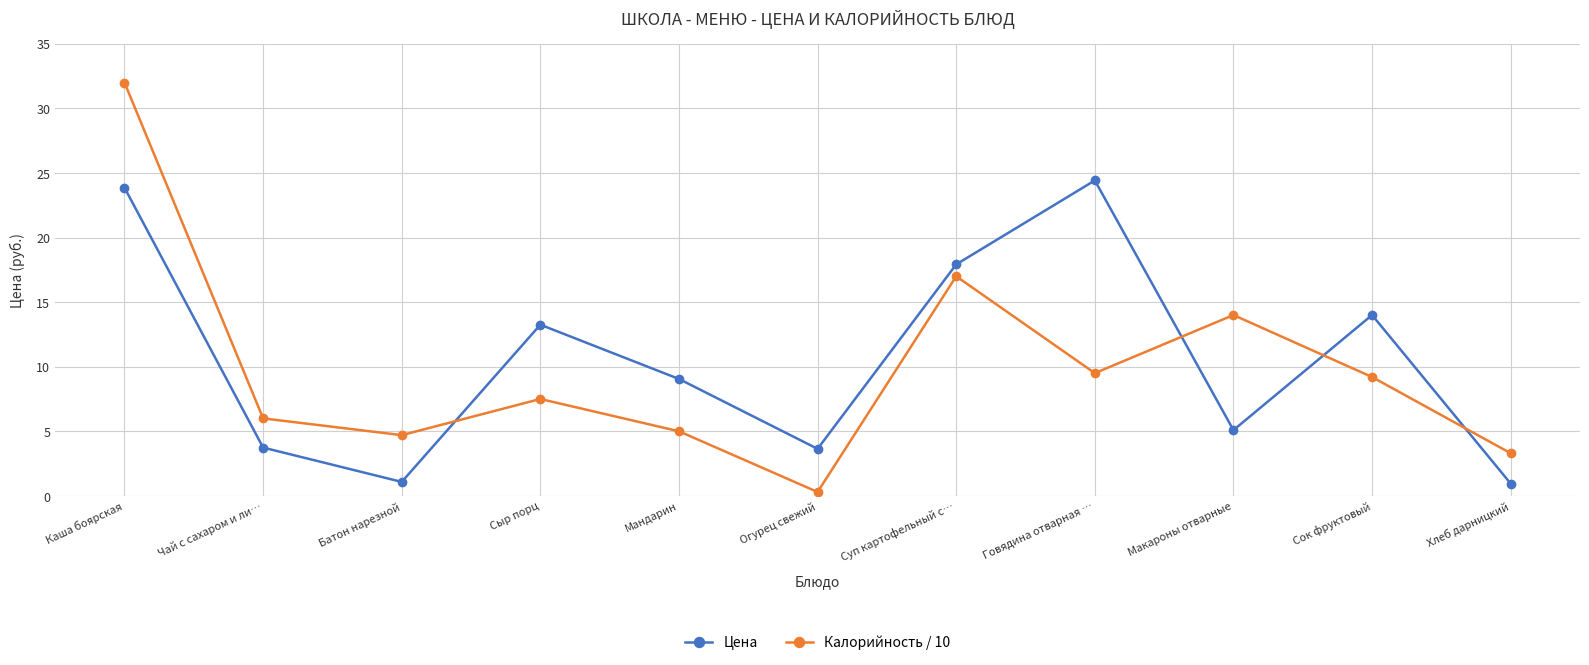

Is the value of Цена at Каша боярская greater than the value of Калорийность / 10 at Говядина отварная …?

Yes